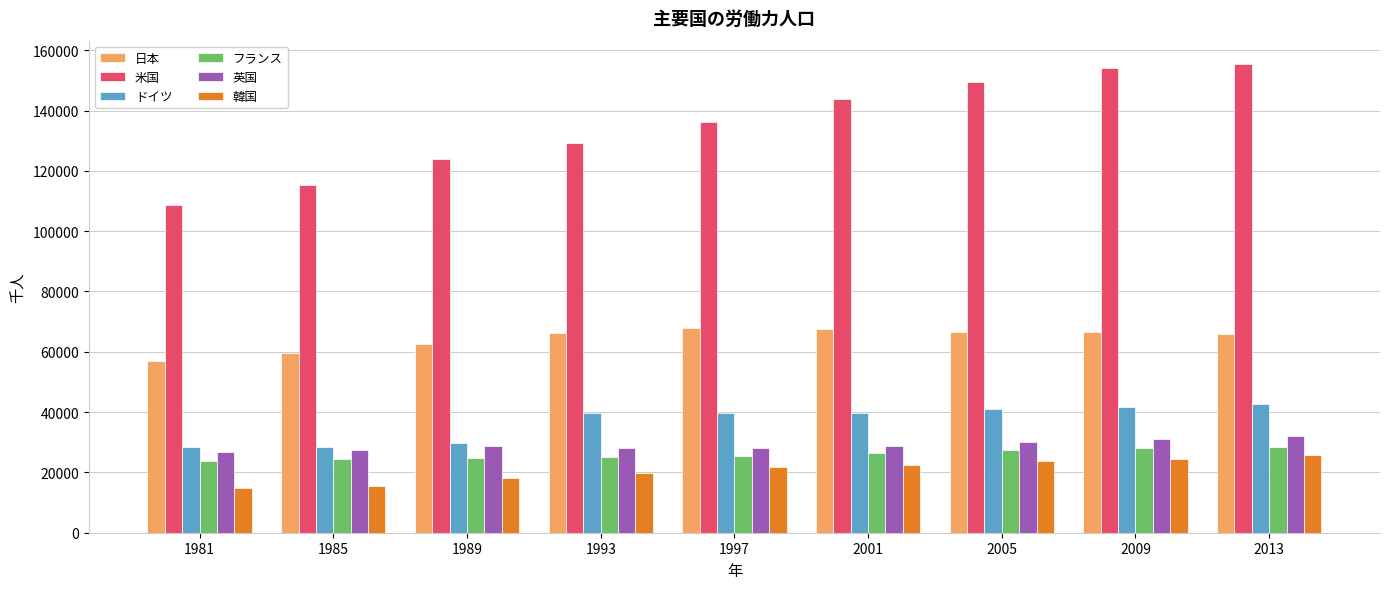

What is the total value across all series at 2005?

337829